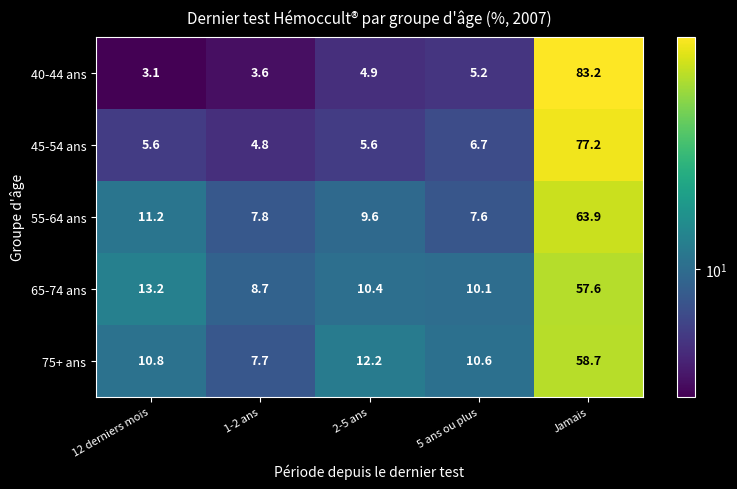

Which series has the largest range (max minus min)?

40-44 ans